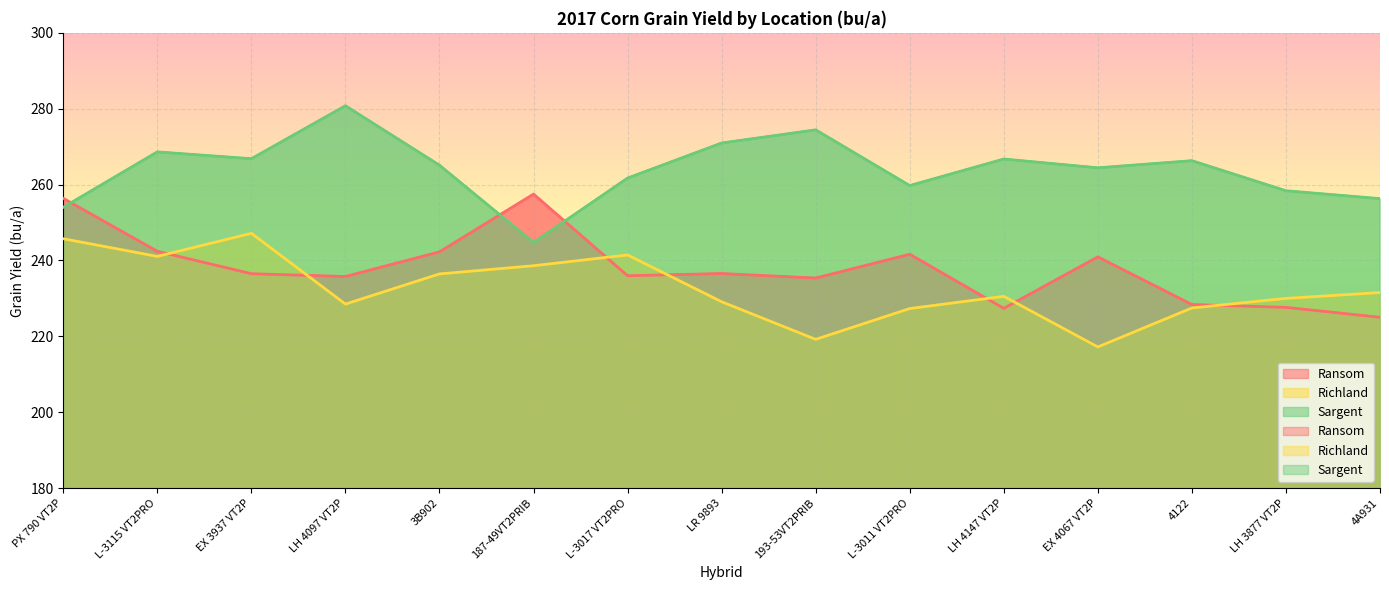

How many interior local peaks does the Ransom series have?

4